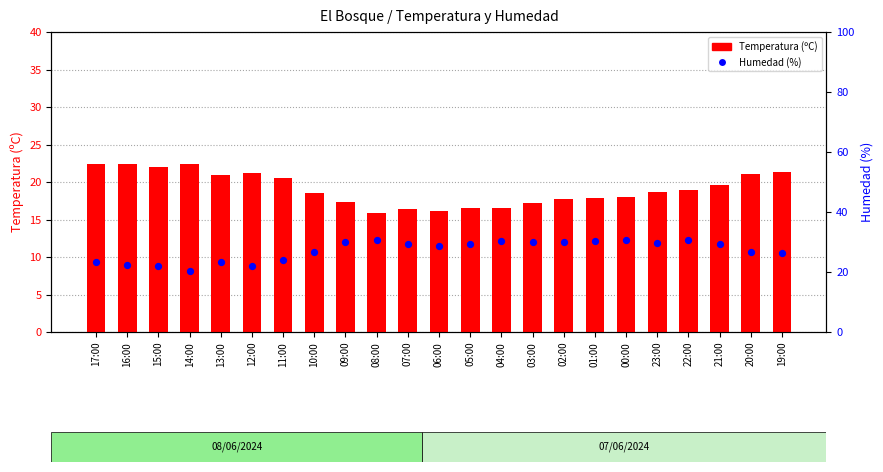

What is the total value across all series at 05:00?

45.7